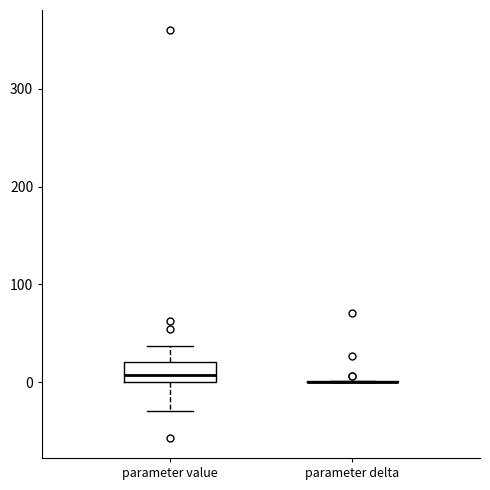

Reading left to right, transcribe this box plot: for each box, give where its median line is, the range the box spans, and where its two whiskers end, as read against the y-axis. The values are not printed on the chart, so give them approximately, as read against the axis.

parameter value: median 10, box 0 to 20, whiskers -30 to 40
parameter delta: box collapsed to a line at 0, whiskers 0 to 0